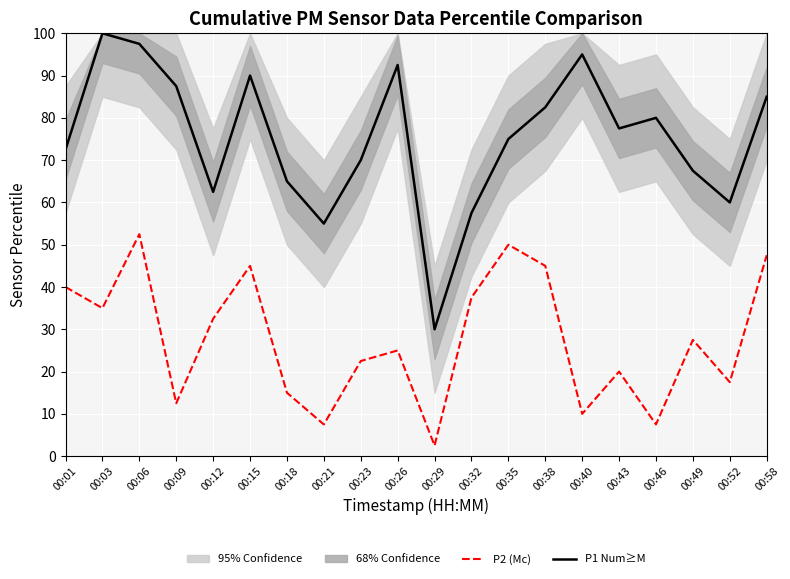

Rank the series at 00:26 from lowest to highest value.

P2 (Mc), P1 Num≥M